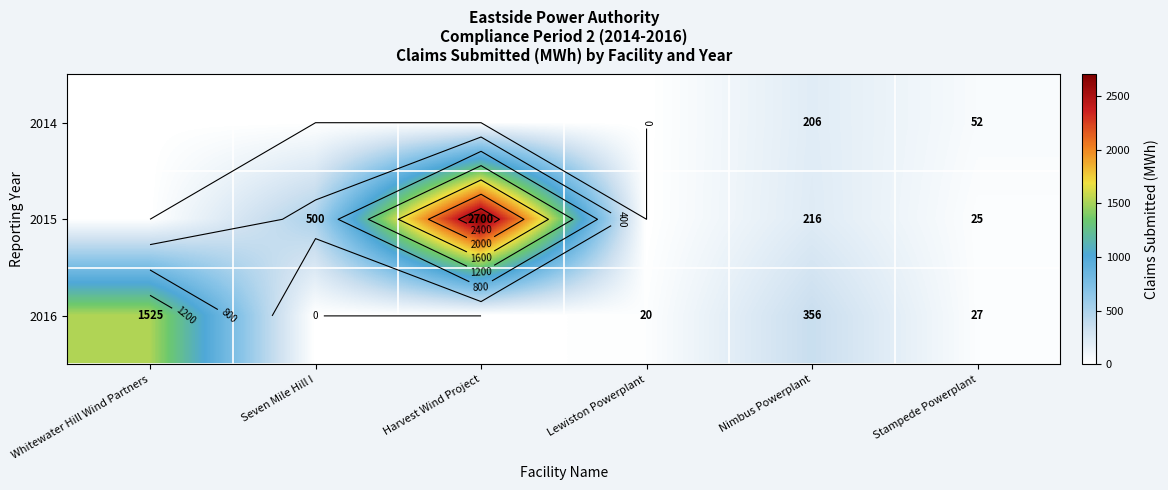

Rank the series by their average value, from lowest to highest.

2014, 2016, 2015